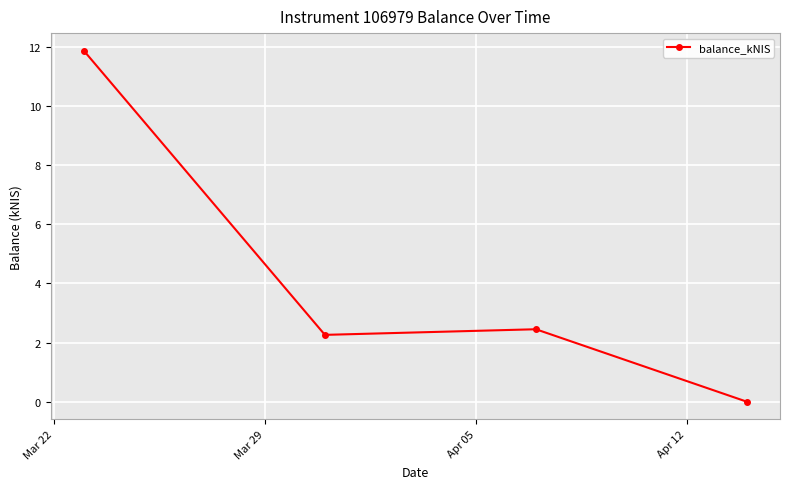

What is the sum of all values?

16.6